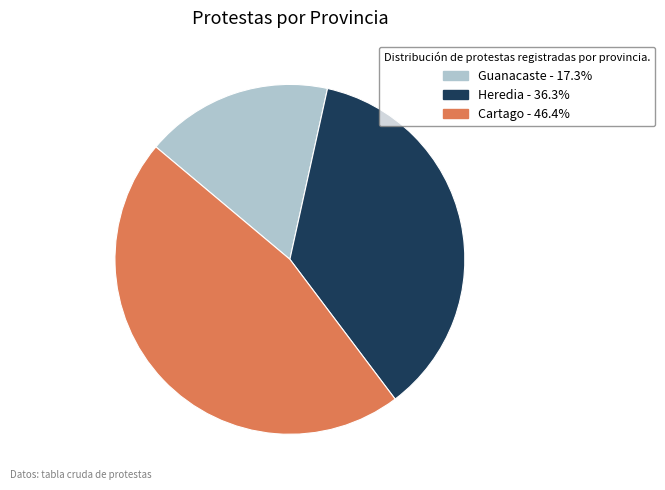

Does any single category account for the majority?

No